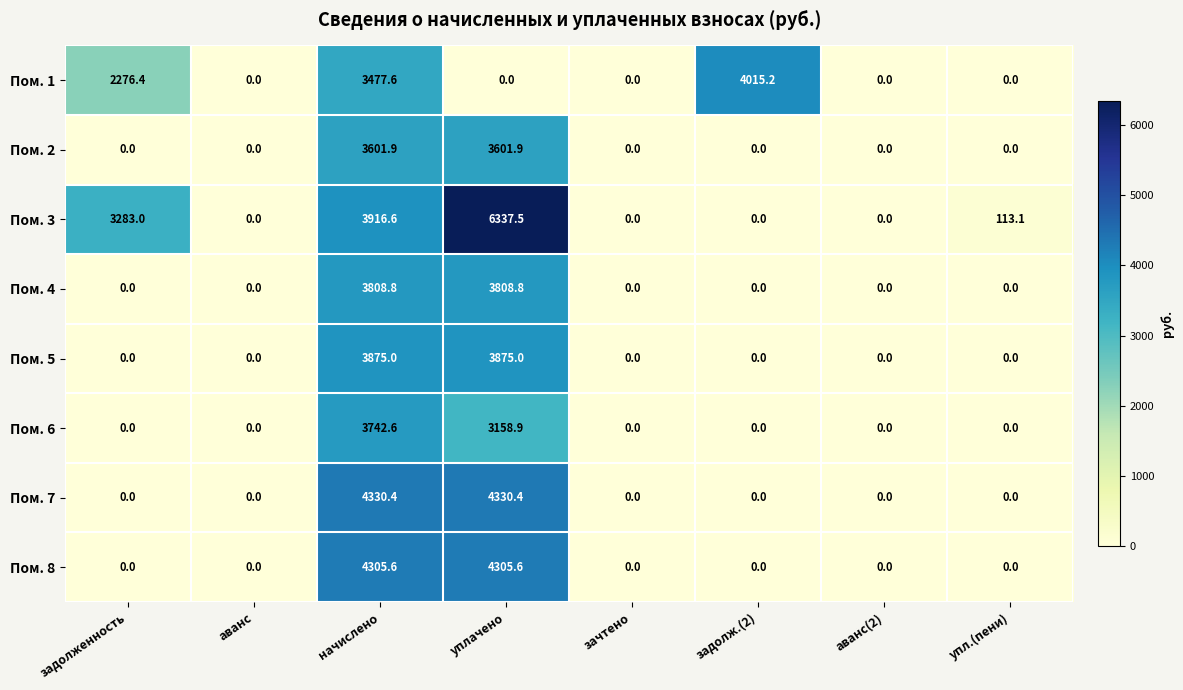

Which series has the largest range (max minus min)?

Пом. 3